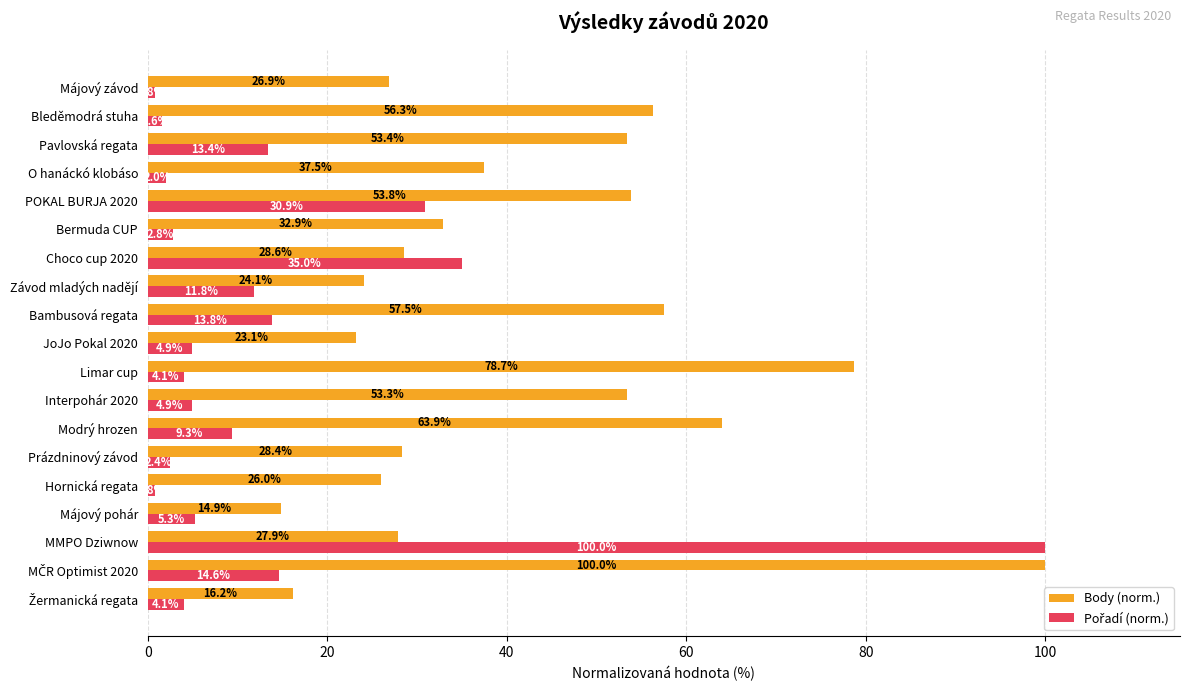

Which series has the largest total across all categories?

Body (norm.)